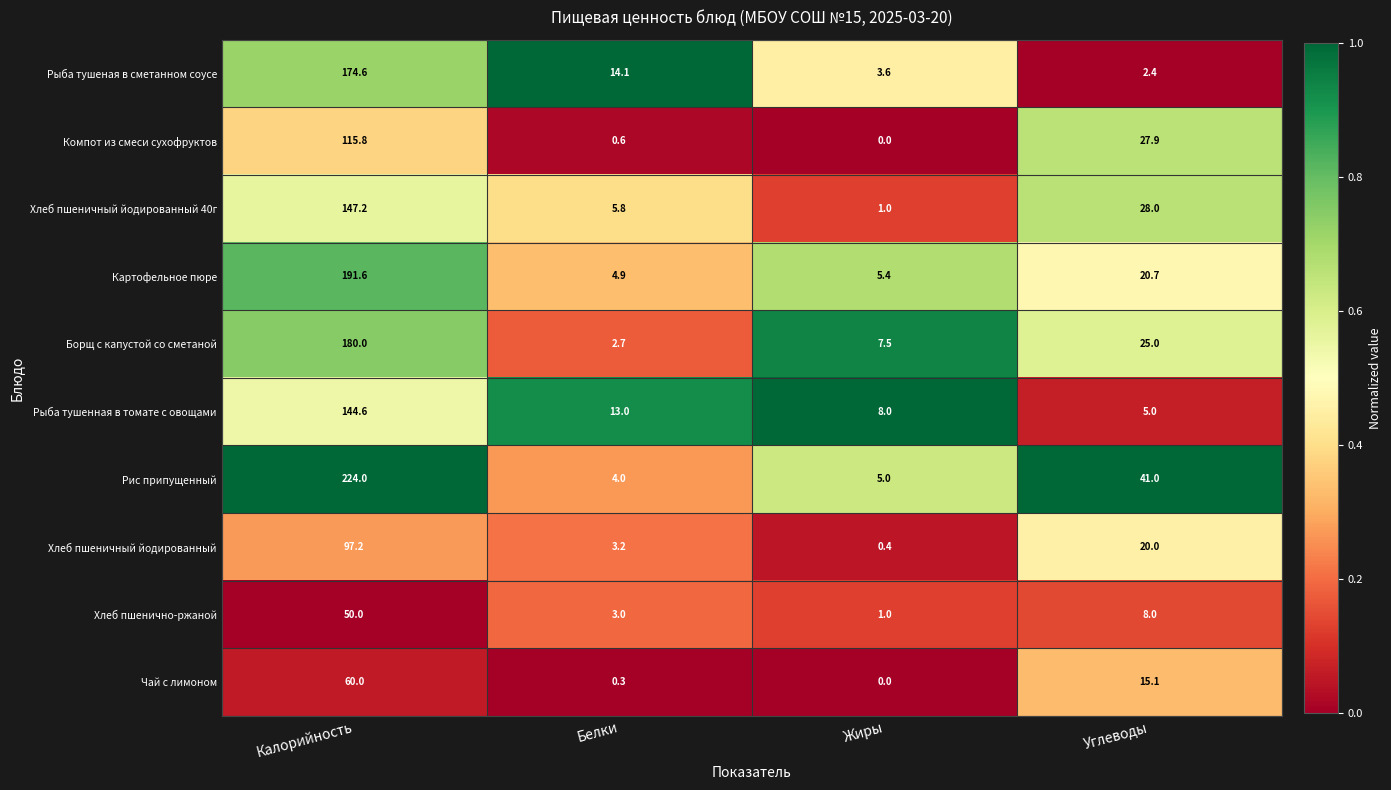

What is the spread (max minus min) of values at Углеводы?

38.6